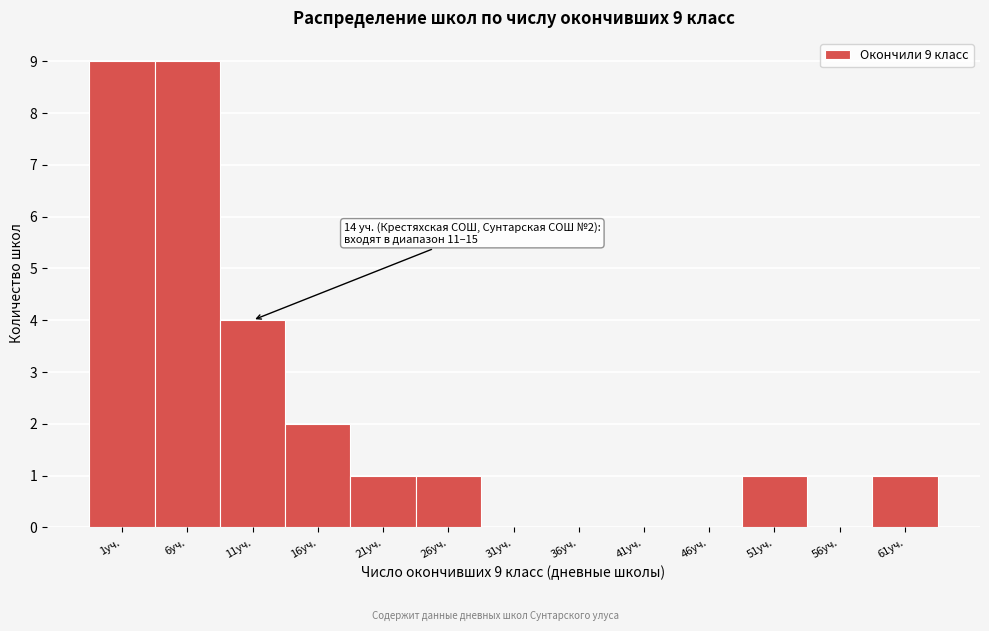

Reading left to right, extract all data points from this chart.

1уч.=9	6уч.=9	11уч.=4	16уч.=2	21уч.=1	26уч.=1	31уч.=0	36уч.=0	41уч.=0	46уч.=0	51уч.=1	56уч.=0	61уч.=1